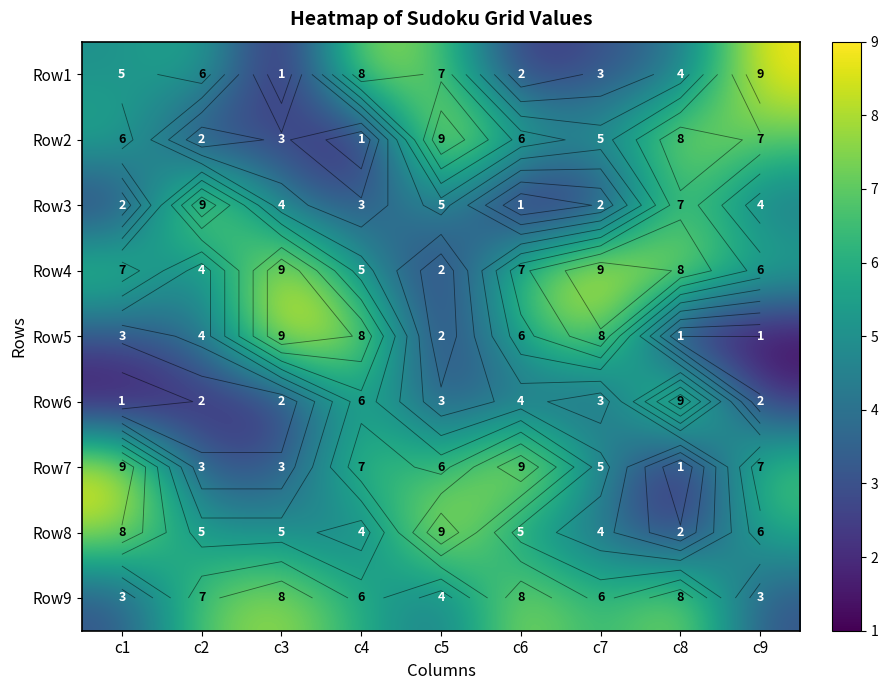

The value of Row3 at c9 is 1. True or false?

False